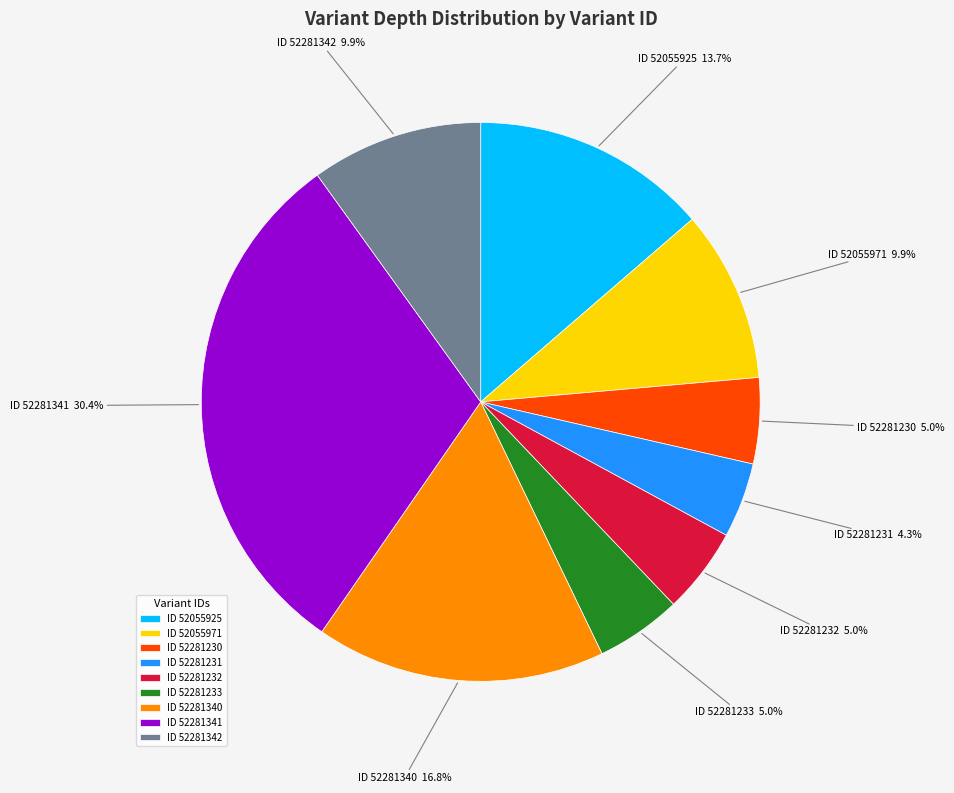

Between ID 52281341 and ID 52281231, which is larger?

ID 52281341